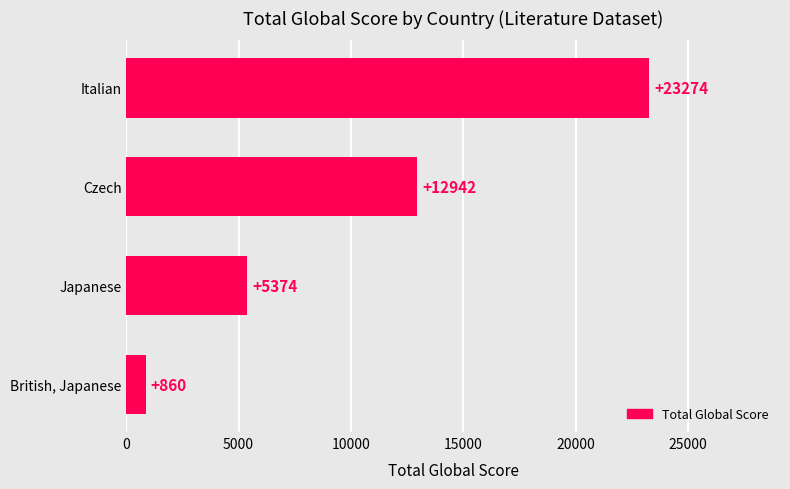

Count the values in the range 5374 to 23274.

3